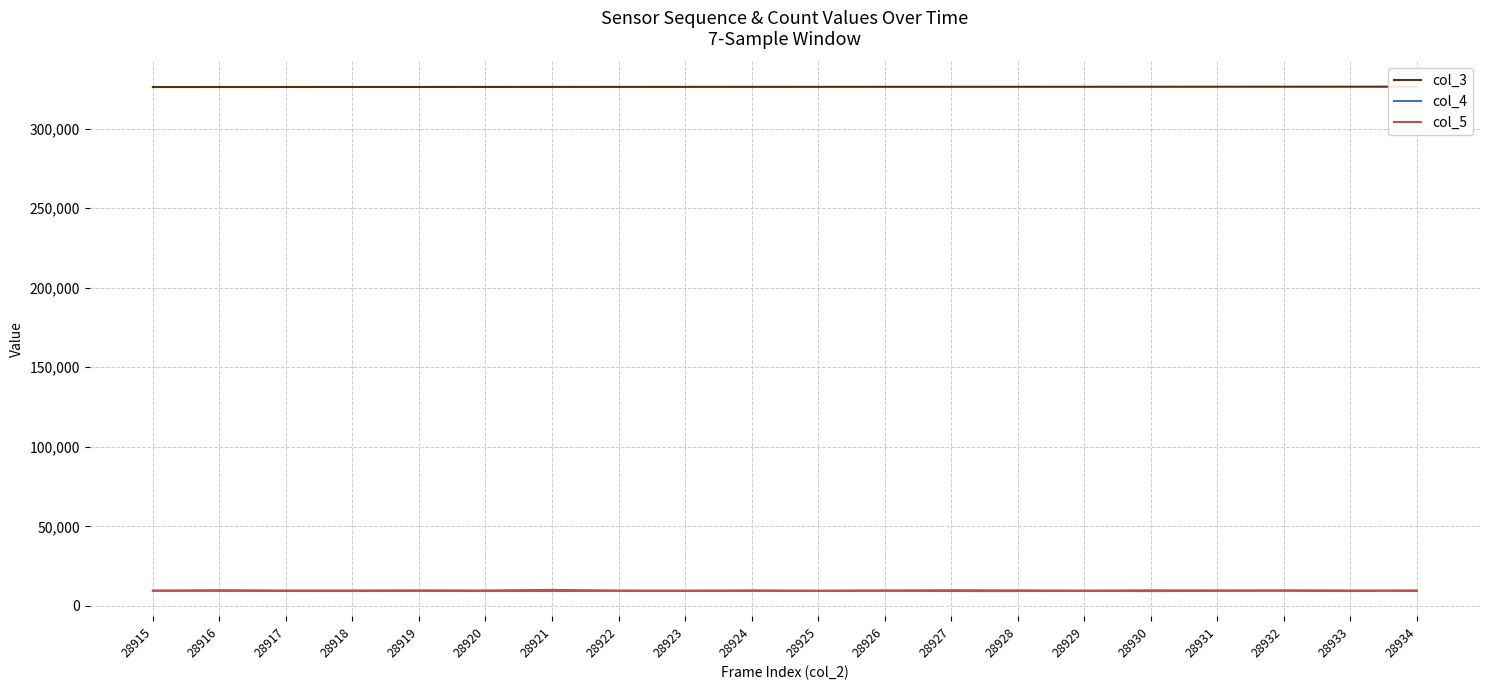

What is the sum of the col_4 values at 28923 and 28918?

19229